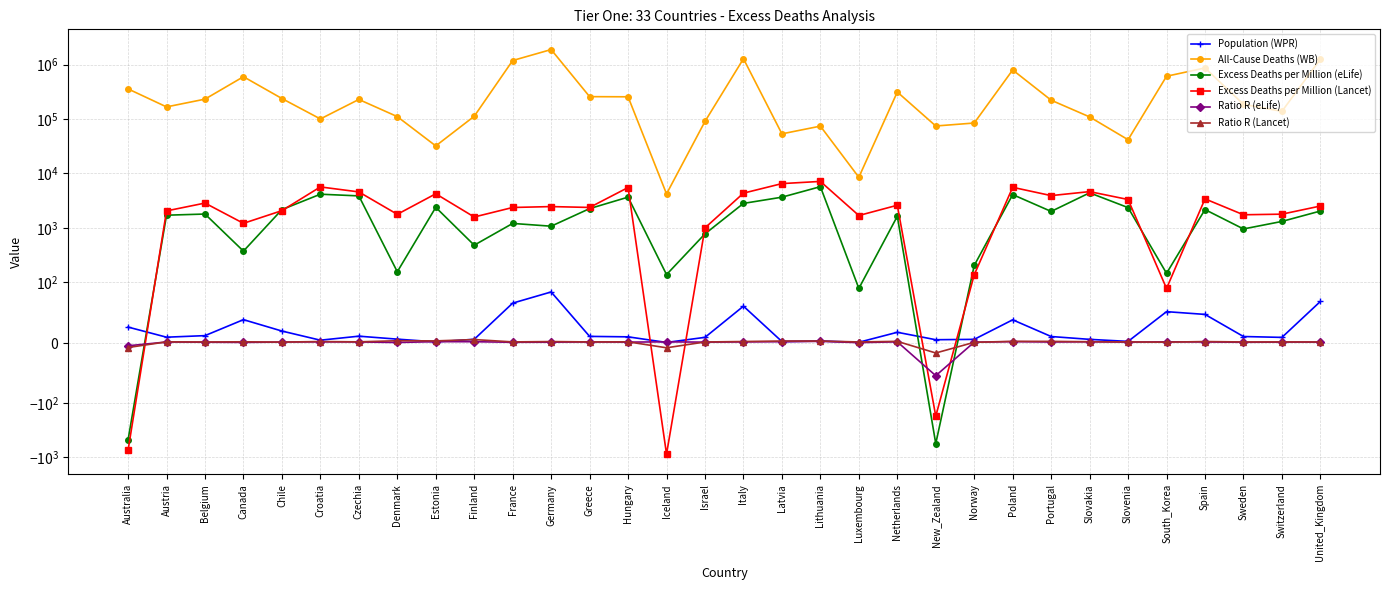

The Ratio R (Lancet) series shows 1.8 at Spain. True or false?

True